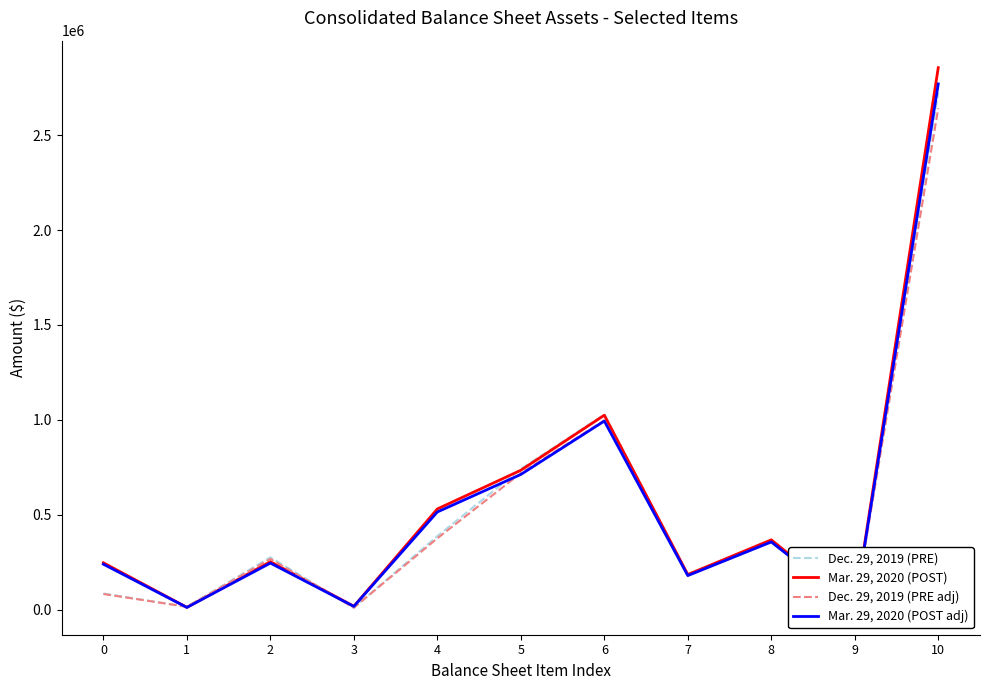

What is the greatest value displayed?

2855200.0